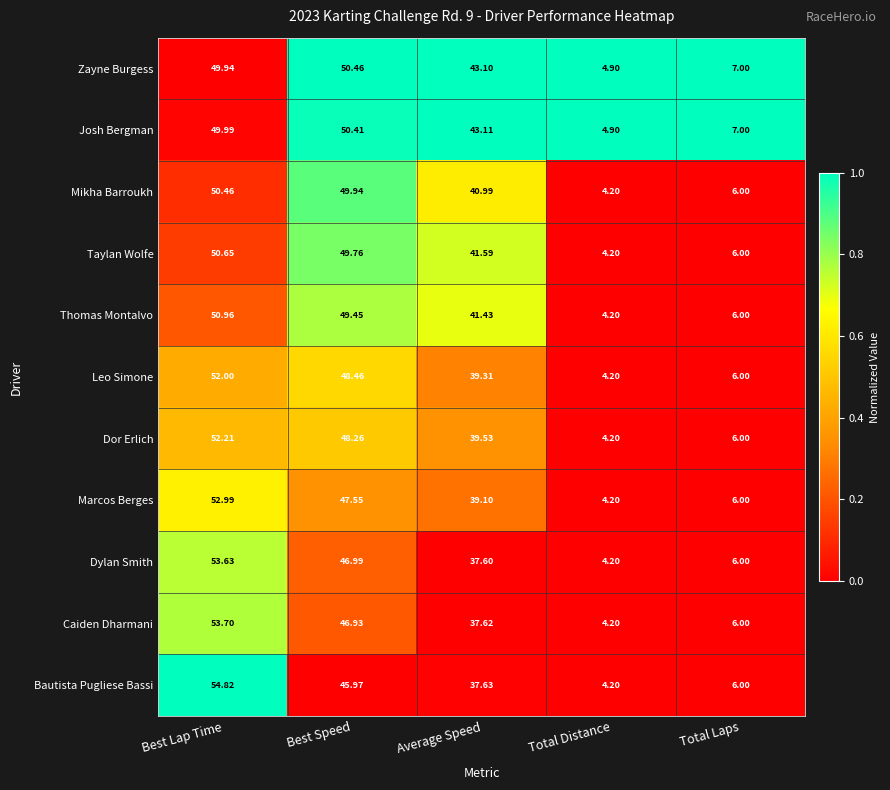

Count the number of categories in the chart.

5